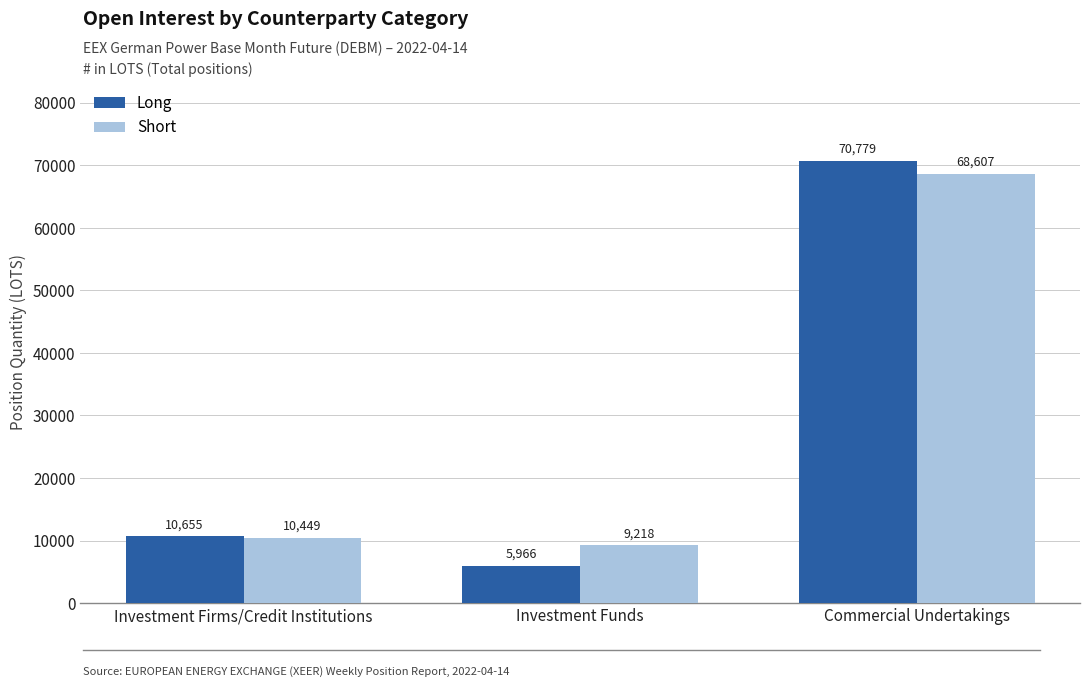

Where is Long nearest to the value 38372?

Investment Firms/Credit Institutions